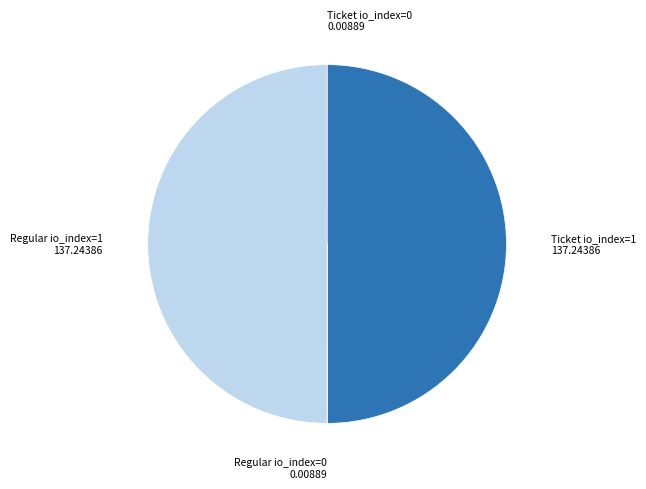

Is it true that Regular io_index=1 is 44% of the pie?

False